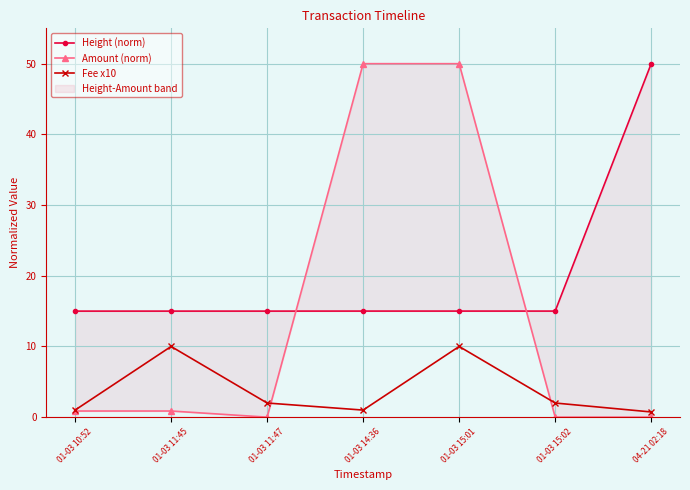

Reading right to left, extract all data points from this chart.

Height (norm): 04-21 02:18=50.0	01-03 15:02=15.0	01-03 15:01=15.0	01-03 14:36=15.0	01-03 11:47=15.0	01-03 11:45=15.0	01-03 10:52=15.0
Amount (norm): 04-21 02:18=0.0	01-03 15:02=0.0	01-03 15:01=50.0	01-03 14:36=50.0	01-03 11:47=0.0	01-03 11:45=0.9	01-03 10:52=0.9
Fee x10: 04-21 02:18=0.7	01-03 15:02=2.0	01-03 15:01=10.0	01-03 14:36=1.0	01-03 11:47=2.0	01-03 11:45=10.0	01-03 10:52=1.0